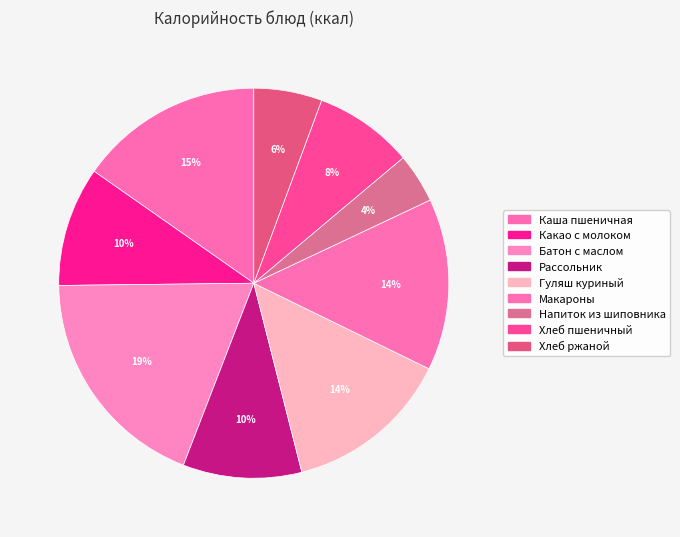

How many slices are in this pie chart?

9